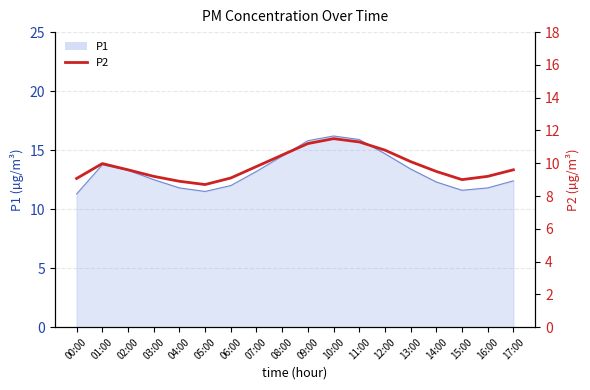

True or false: the data has more than 1 interior local peaks.

True